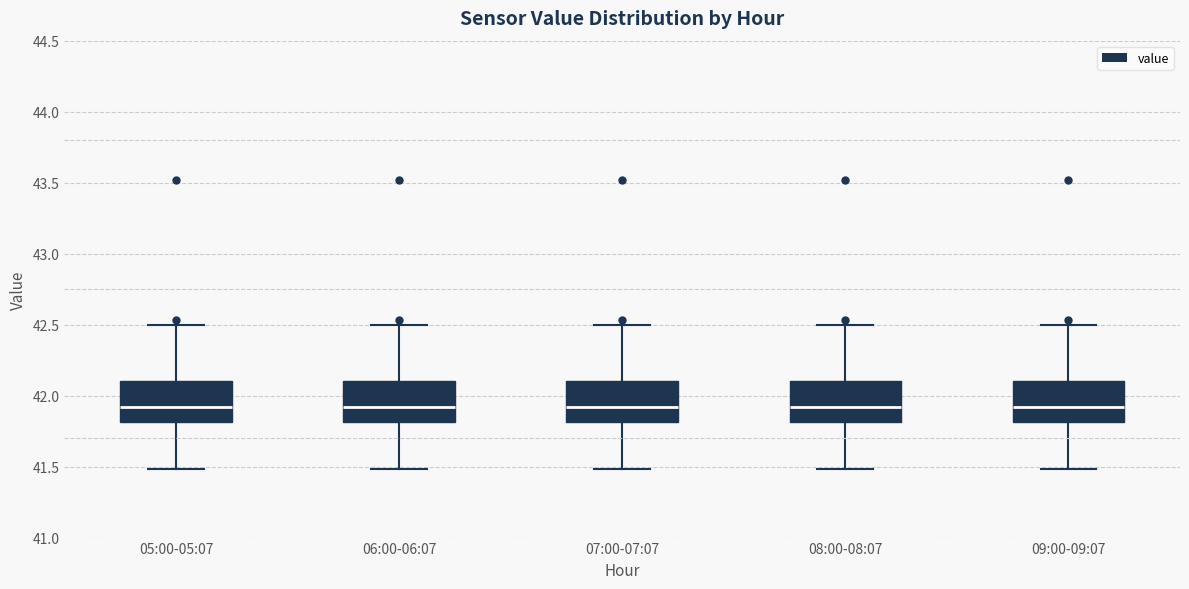

Reading left to right, read every box against the y-axis: the position of its median line, the range the box covers, and the ends of its whiskers. The values are not printed on the chart, so give them approximately, as read against the axis.

05:00-05:07: median 41.9, box 41.8 to 42.1, whiskers 41.5 to 42.5
06:00-06:07: median 41.9, box 41.8 to 42.1, whiskers 41.5 to 42.5
07:00-07:07: median 41.9, box 41.8 to 42.1, whiskers 41.5 to 42.5
08:00-08:07: median 41.9, box 41.8 to 42.1, whiskers 41.5 to 42.5
09:00-09:07: median 41.9, box 41.8 to 42.1, whiskers 41.5 to 42.5